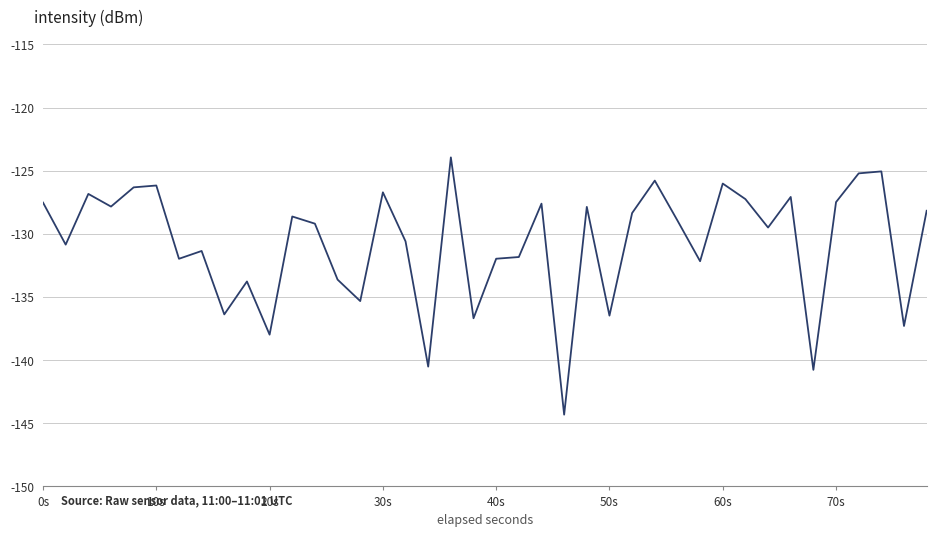

Does the chart display data point markers on the line(s)?

No